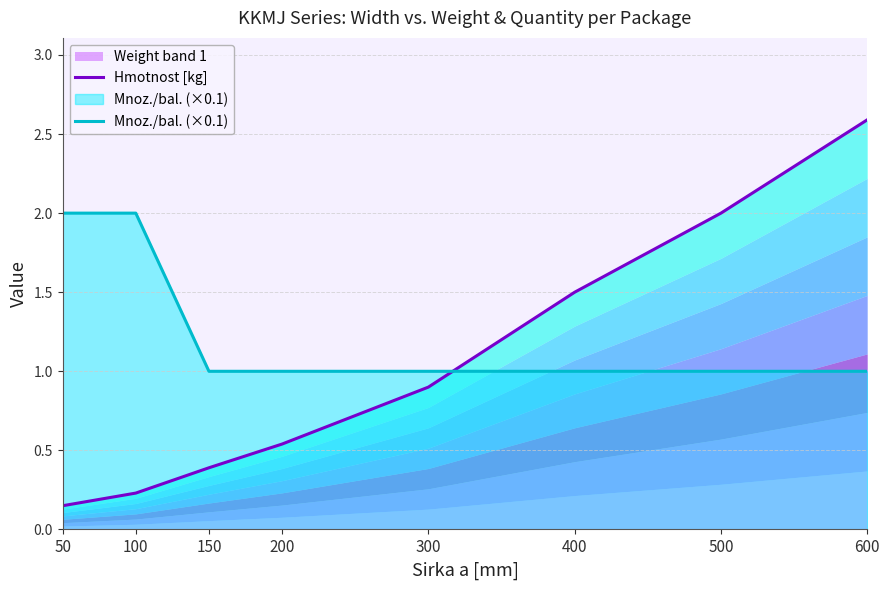

What is the sum of the Mnoz./bal. (×0.1) values at 500 and 100?

3